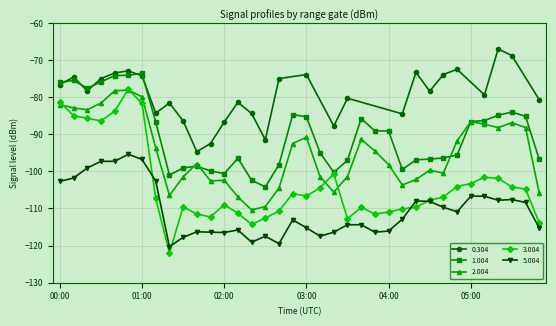

Is the value of 2.004 at 05:30 greater than the value of 5.004 at 03:40?

Yes